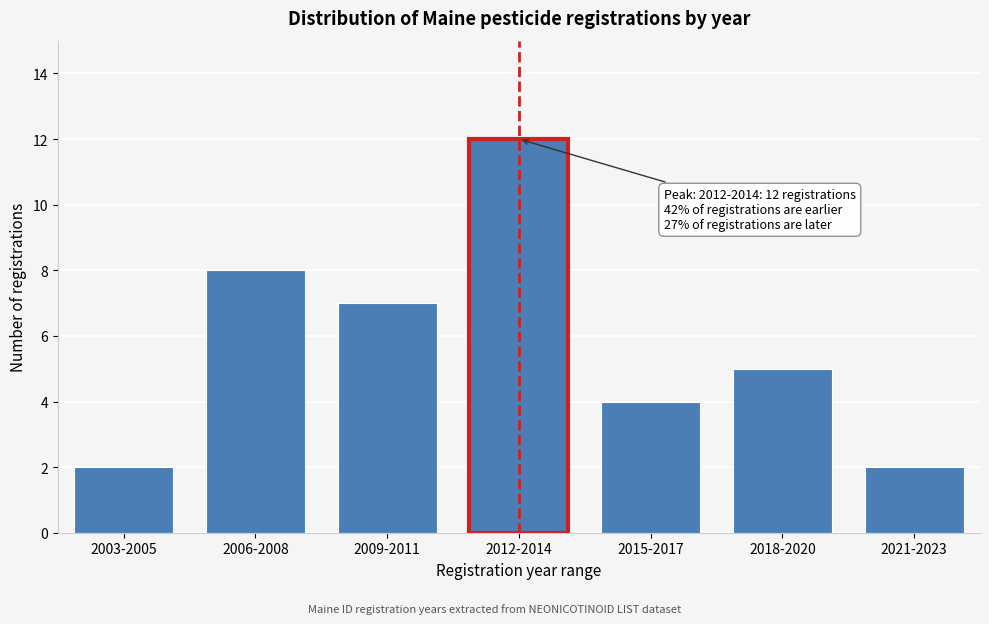

Reading left to right, transcribe all the data shown in this chart.

2003-2005=2	2006-2008=8	2009-2011=7	2012-2014=12	2015-2017=4	2018-2020=5	2021-2023=2